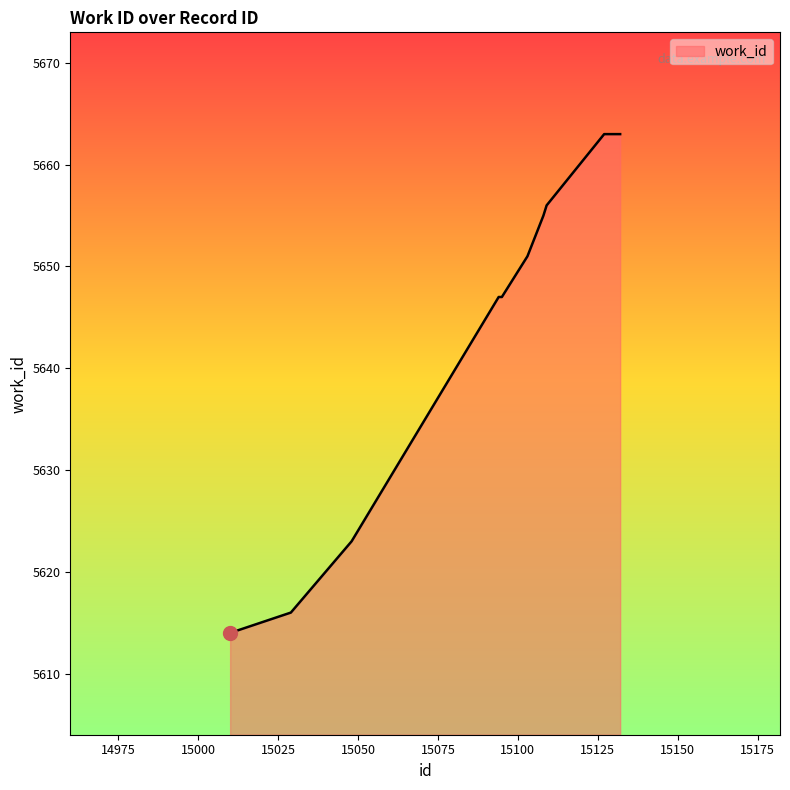

What is the maximum value shown in the chart?

5663